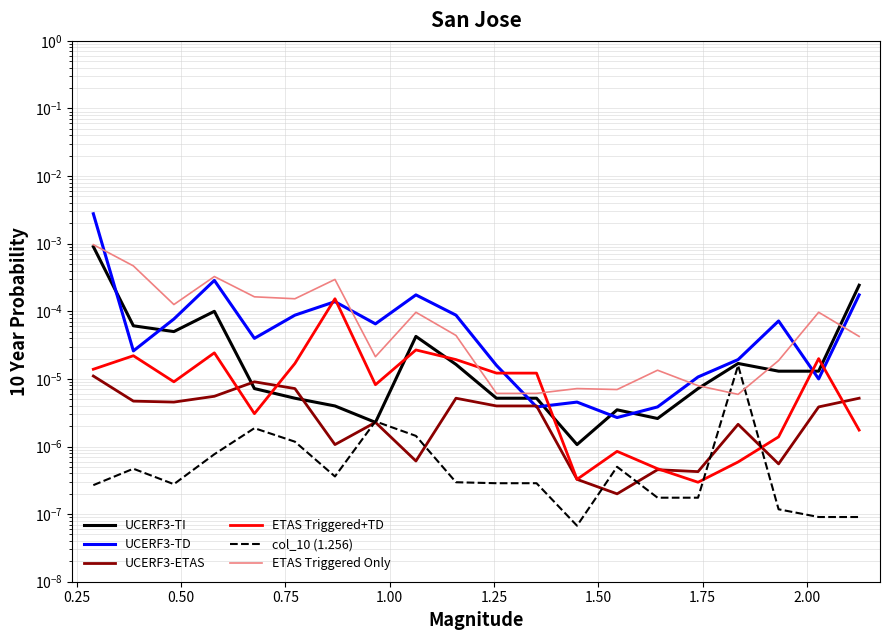

How many intersections are there between ETAS Triggered Only and UCERF3-TD?

6